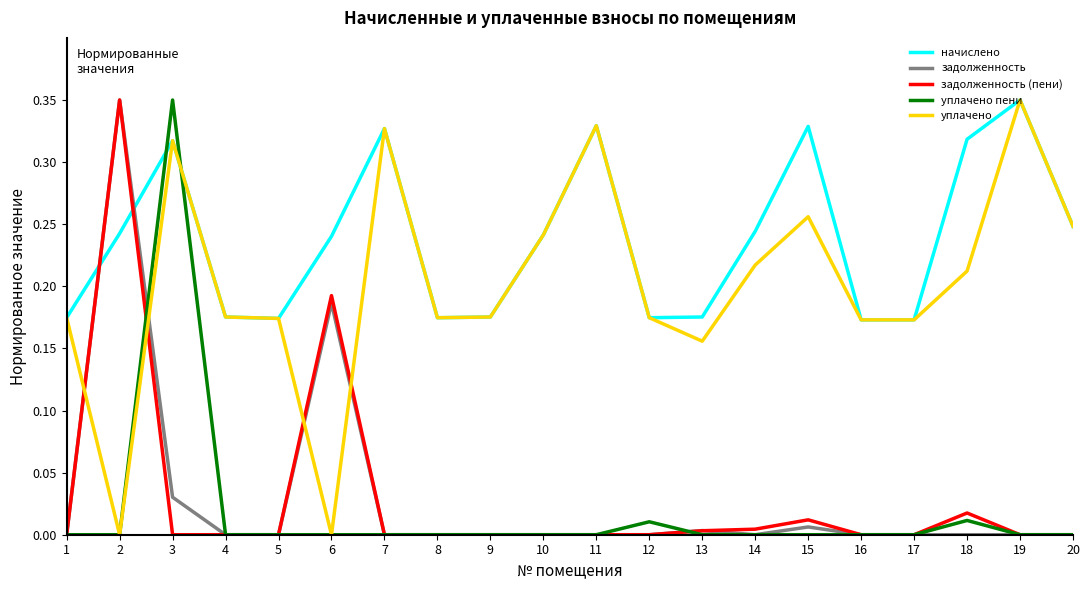

Is the value of задолженность at 6 greater than the value of начислено at 6?

No